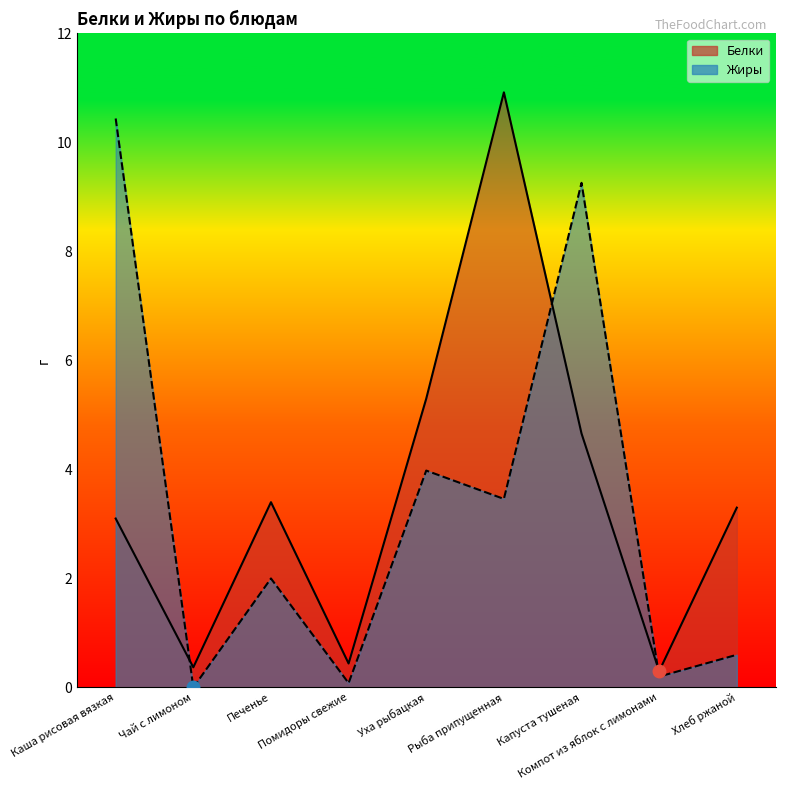

What are all the series names shown in the legend?

Белки, Жиры